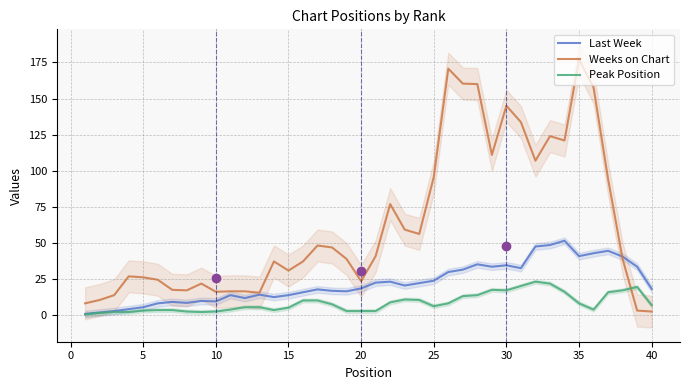

The Last Week series shows 14.0 at 15. True or false?

True